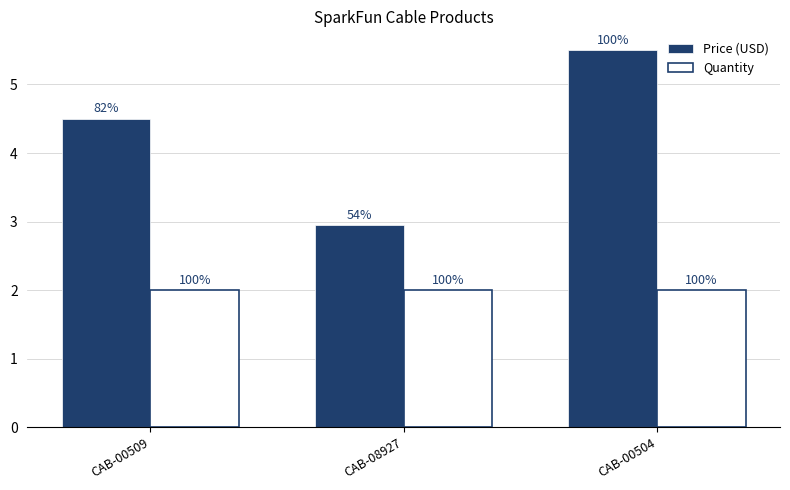

How many bars are there in each group?

2